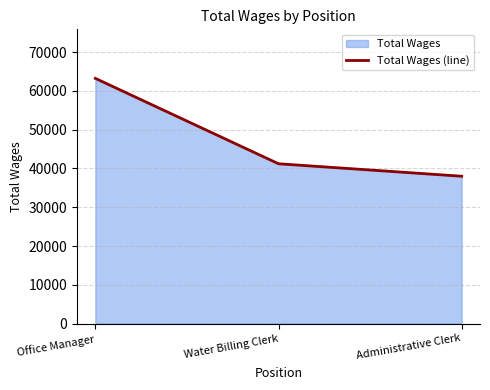

The chart shows a value of 37994 at Administrative Clerk. True or false?

True